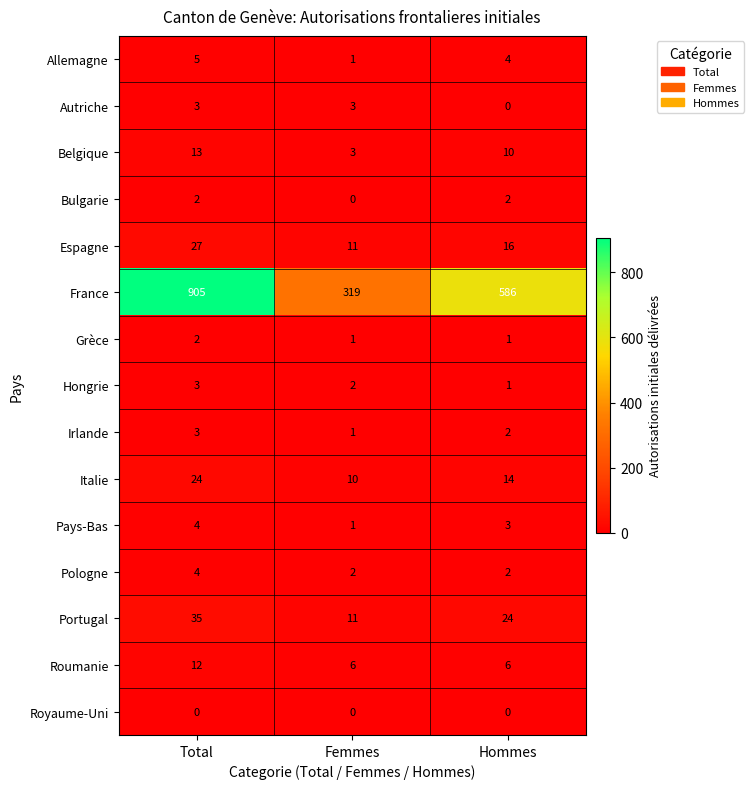

The Royaume-Uni series shows 0 at Total. True or false?

True